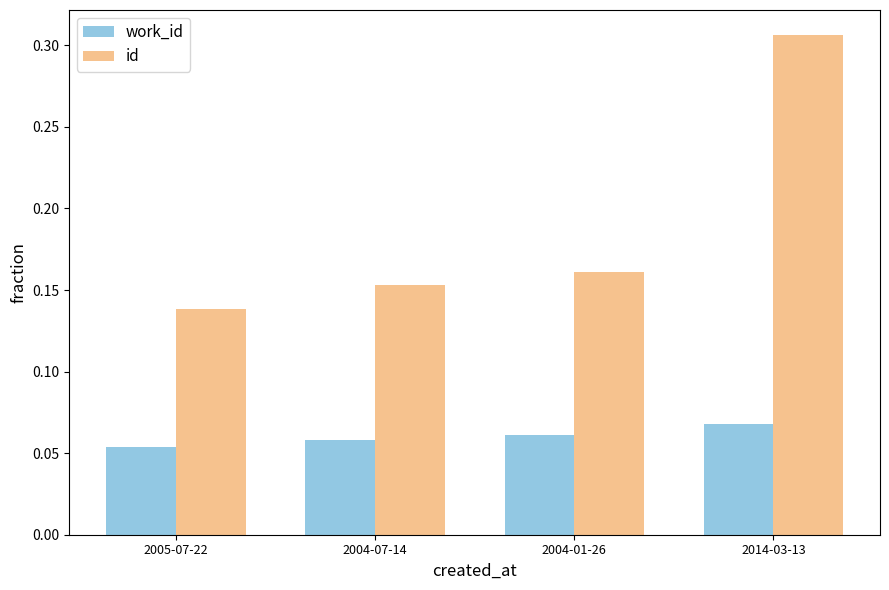

At which category is the sum across all series the highest?

2014-03-13